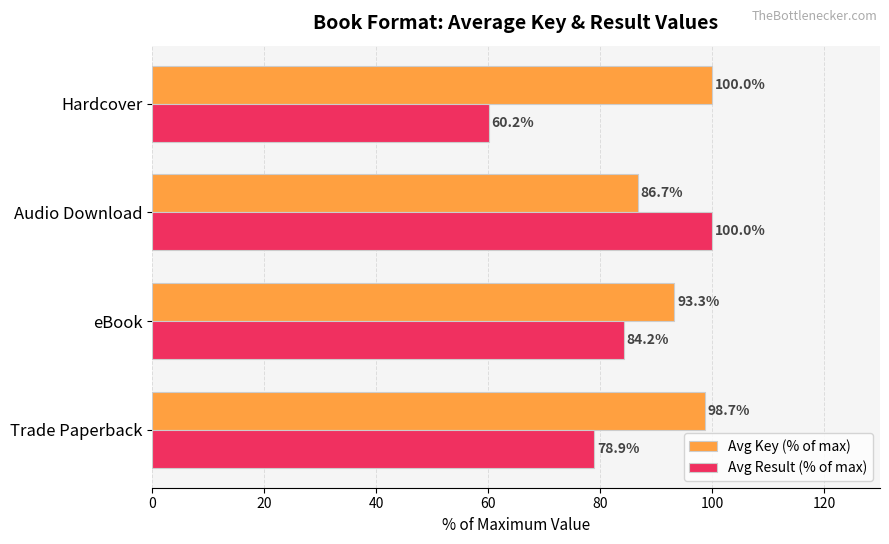

What is the difference between the maximum and minimum values in the Avg Key (% of max) series?

13.3